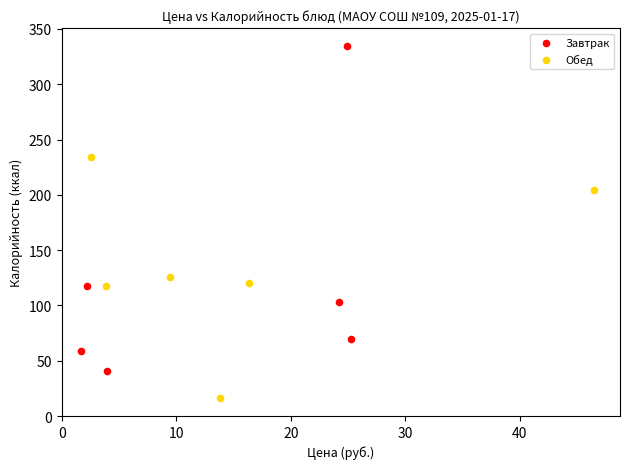

Which series has the largest Y range (max minus min)?

Завтрак